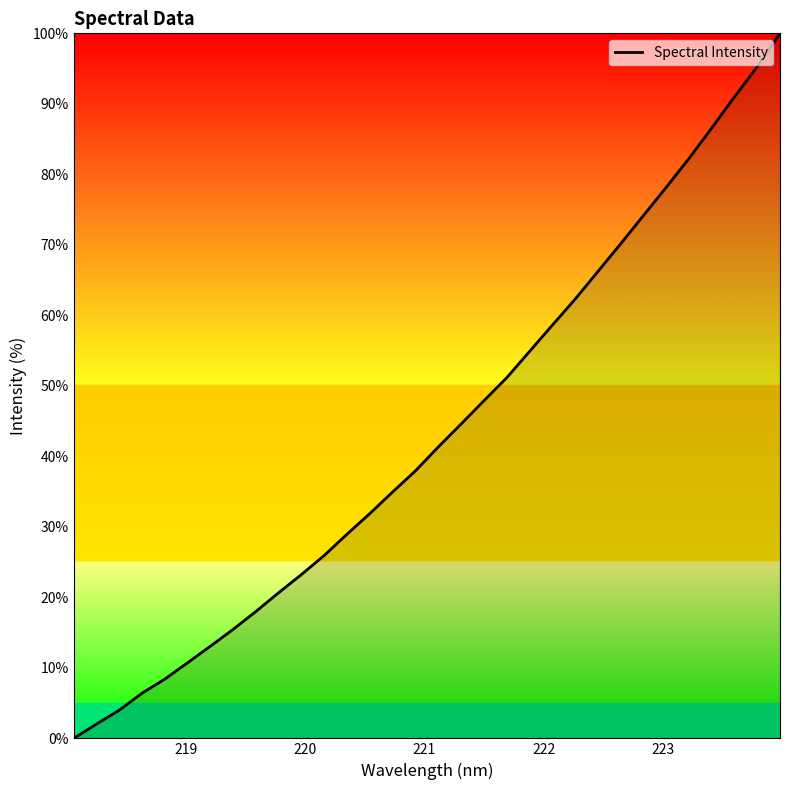

How many values exceed 41?

16